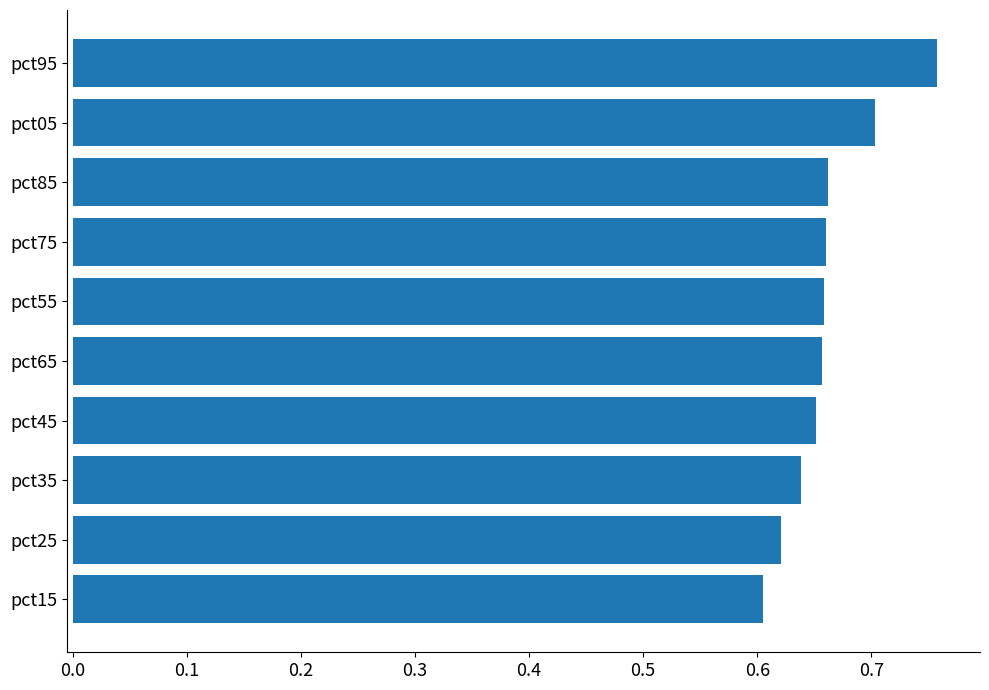

Which label corresponds to the smallest value in the chart?

pct15